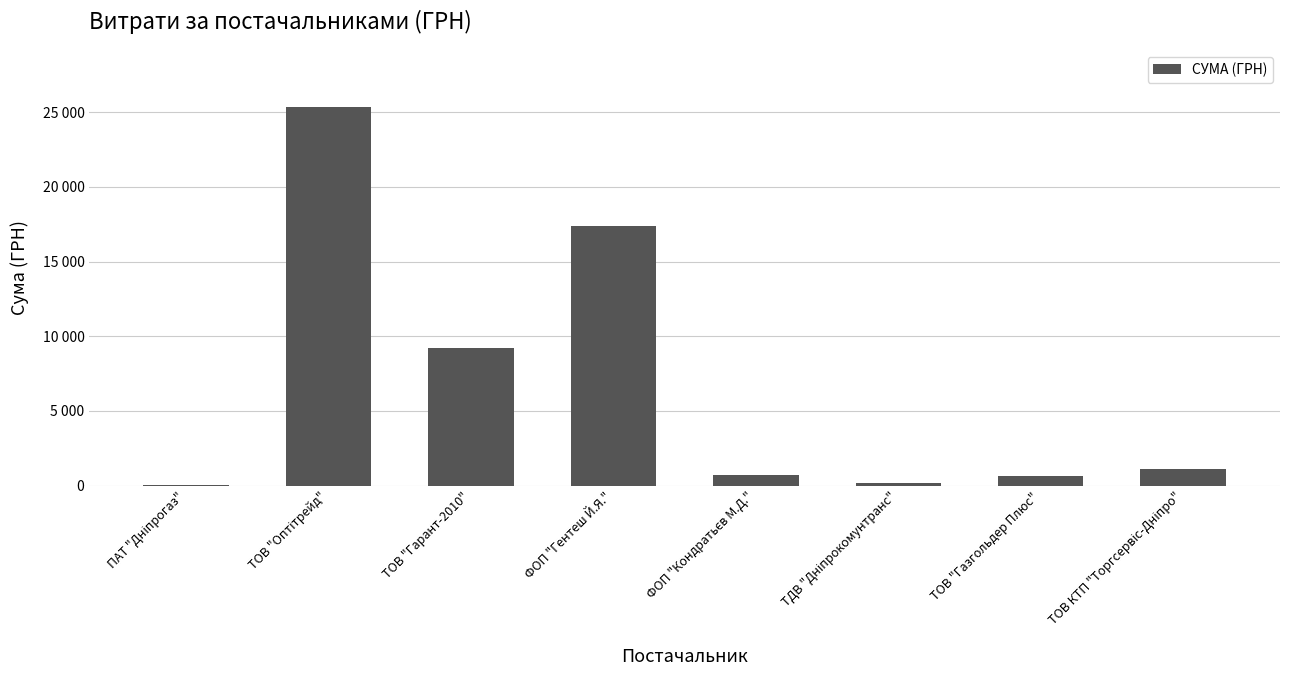

At which category does the chart reach its peak across all series?

ТОВ "Оптітрейд"